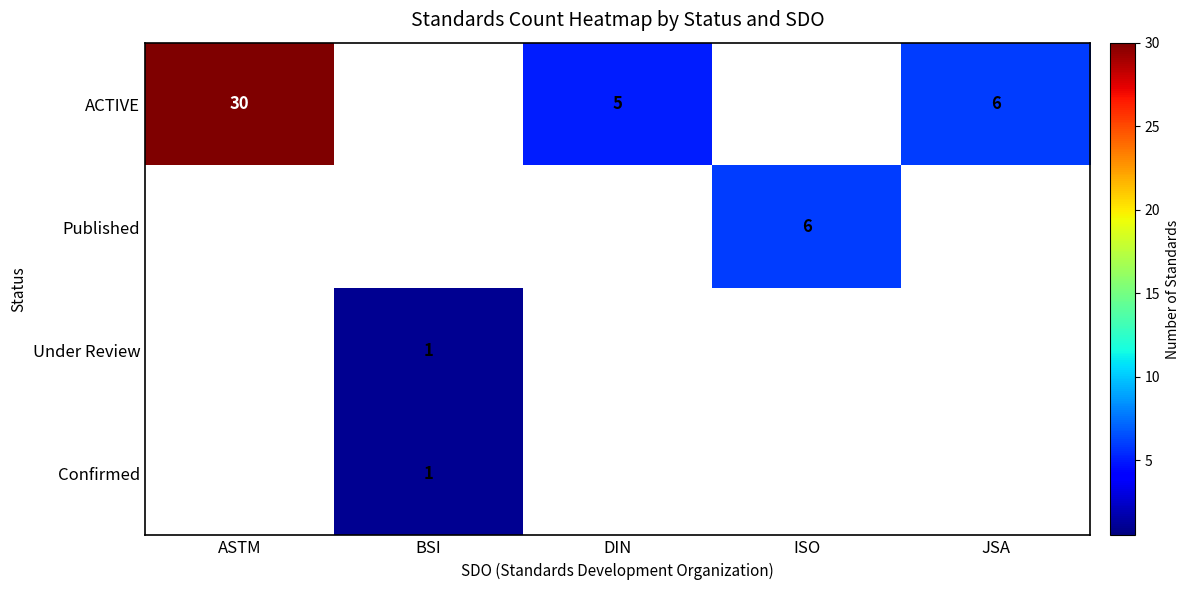

At which category is the sum across all series the highest?

ASTM